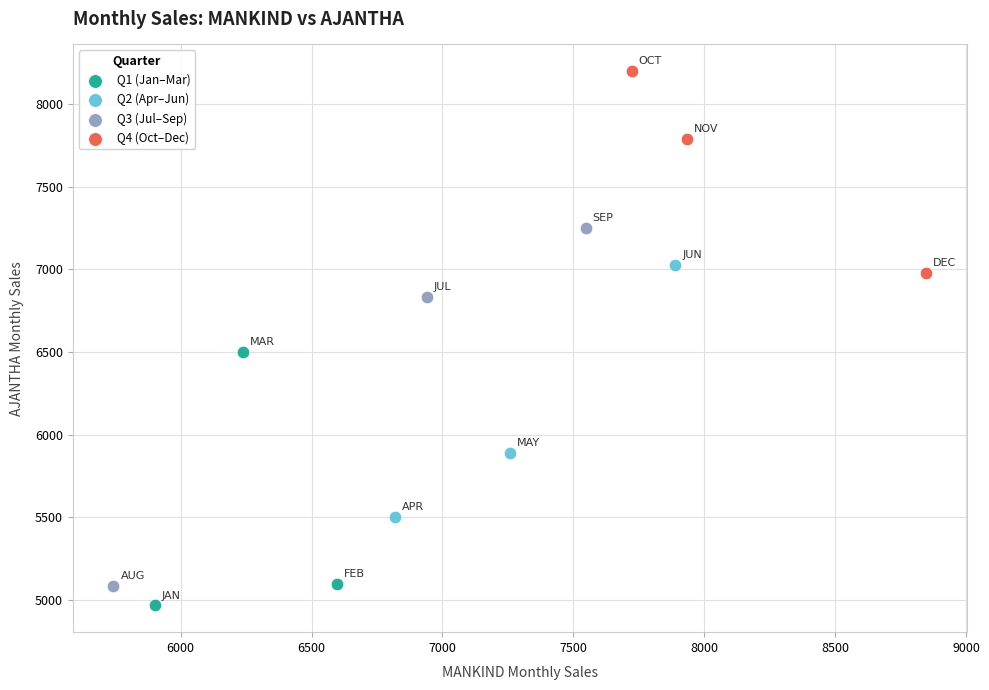

Which series reaches the maximum Y coordinate?

Q4 (Oct–Dec)